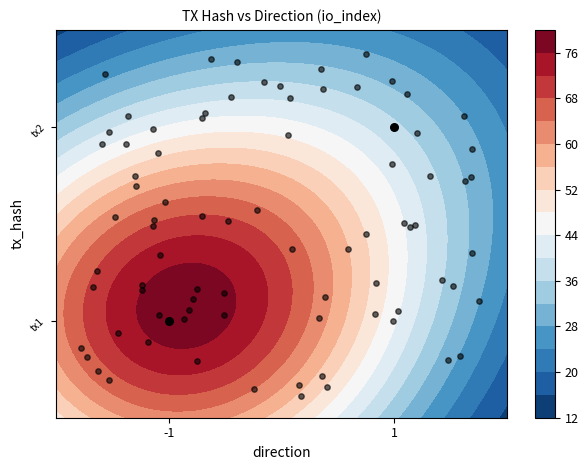

True or false: the data shows 0 at -1.

False